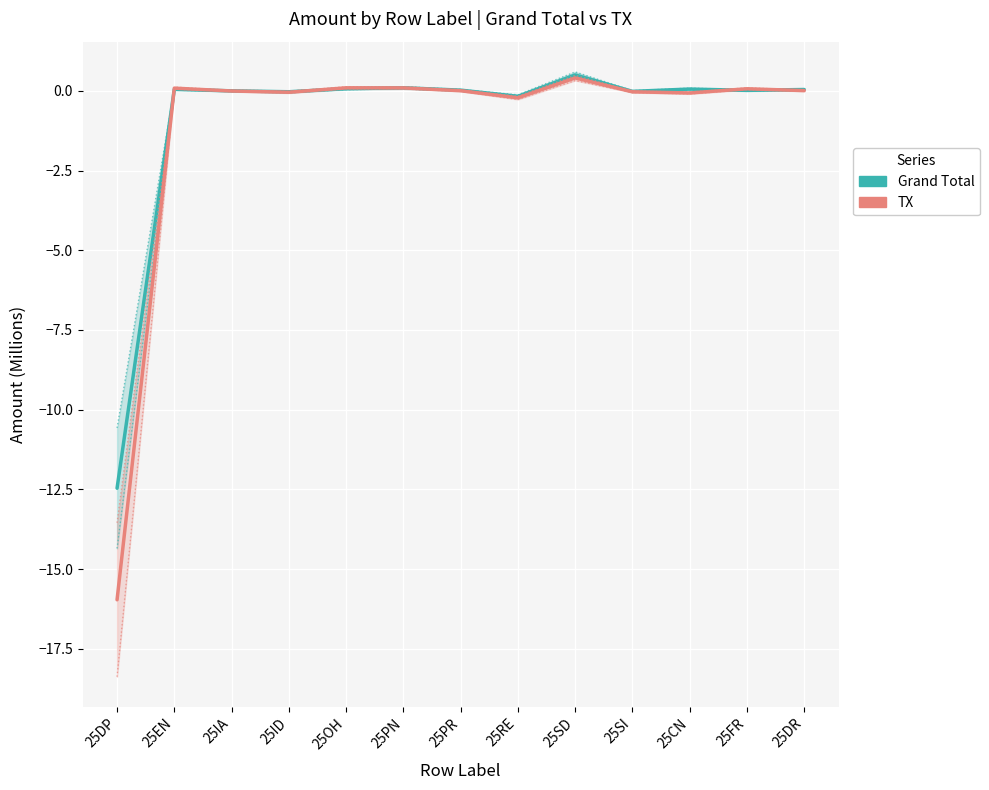

What is the sum of the TX values at 25RE and 25OH?

-0.1